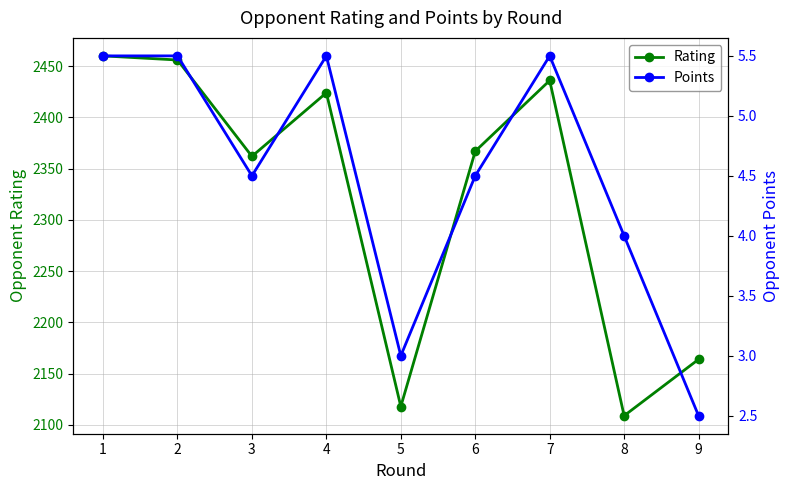

Reading left to right, extract all data points from this chart.

Rating: 1=2460.0	2=2456.0	3=2362.0	4=2424.0	5=2118.0	6=2367.0	7=2436.0	8=2109.0	9=2164.0
Points: 1=5.5	2=5.5	3=4.5	4=5.5	5=3.0	6=4.5	7=5.5	8=4.0	9=2.5